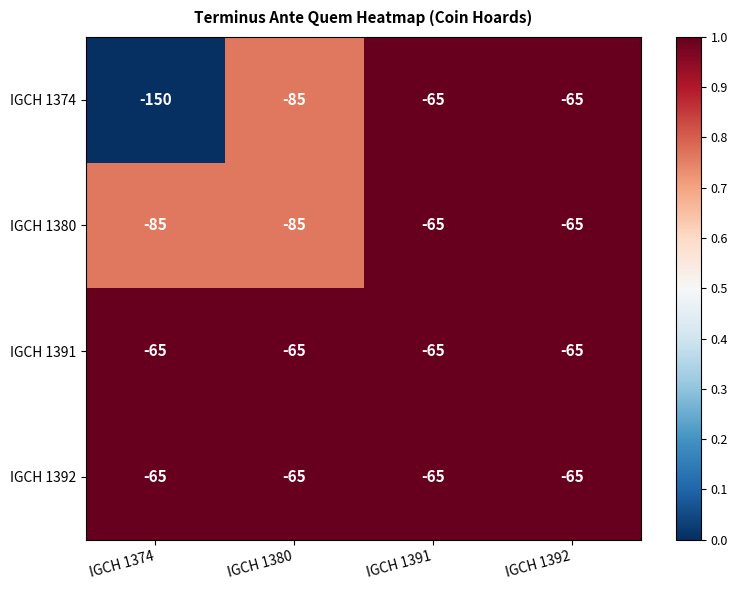

What is the spread (max minus min) of values at IGCH 1380?

20